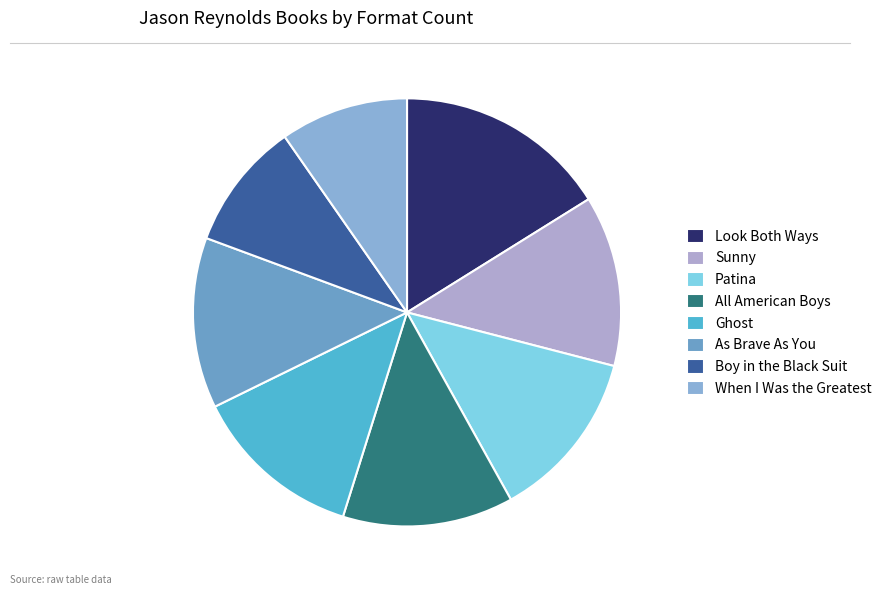

Which has a higher value, Sunny or When I Was the Greatest?

Sunny